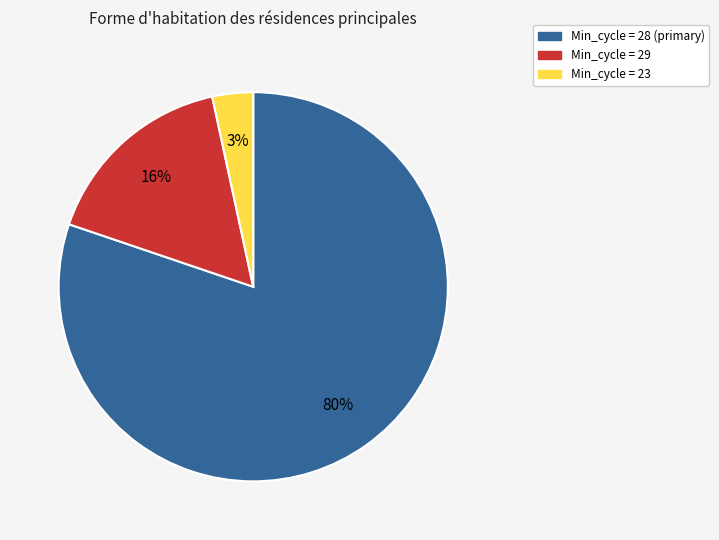

Is there a majority slice in this chart?

Yes